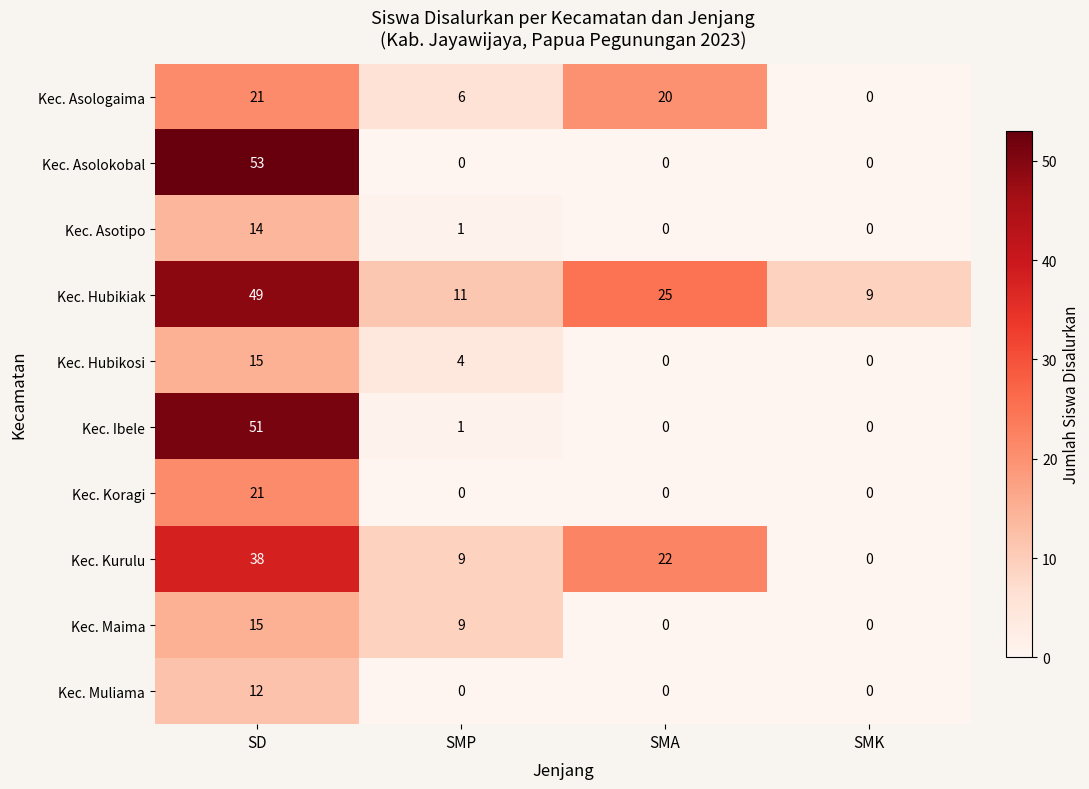

At which label does Kec. Kurulu reach its minimum?

SMK